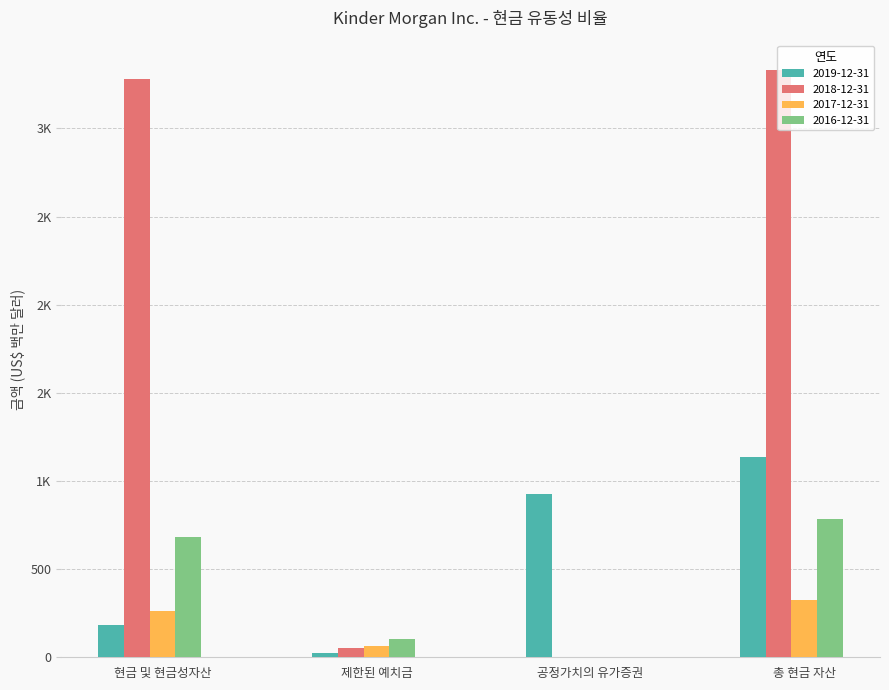

Which series changed the most between 현금 및 현금성자산 and 공정가치의 유가증권?

2018-12-31